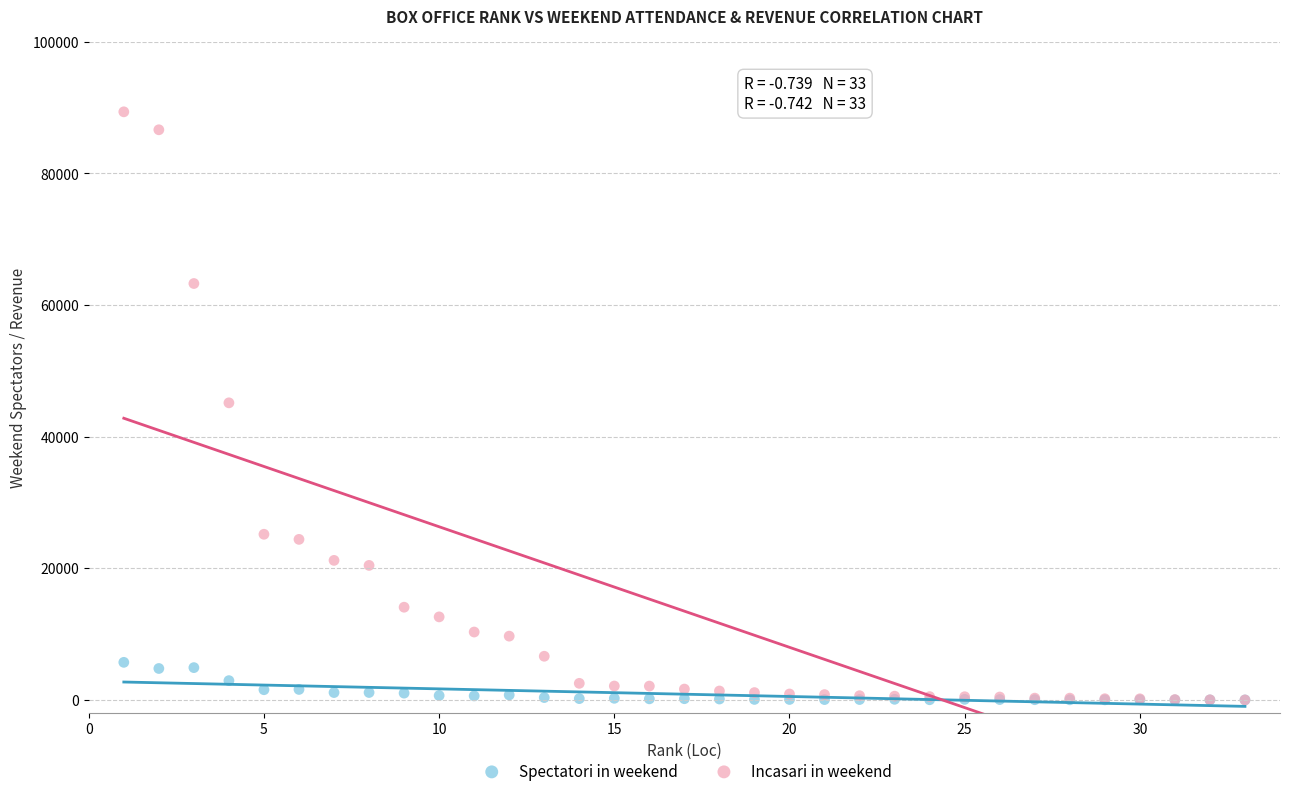

What are all the series names shown in the legend?

Spectatori in weekend, Incasari in weekend